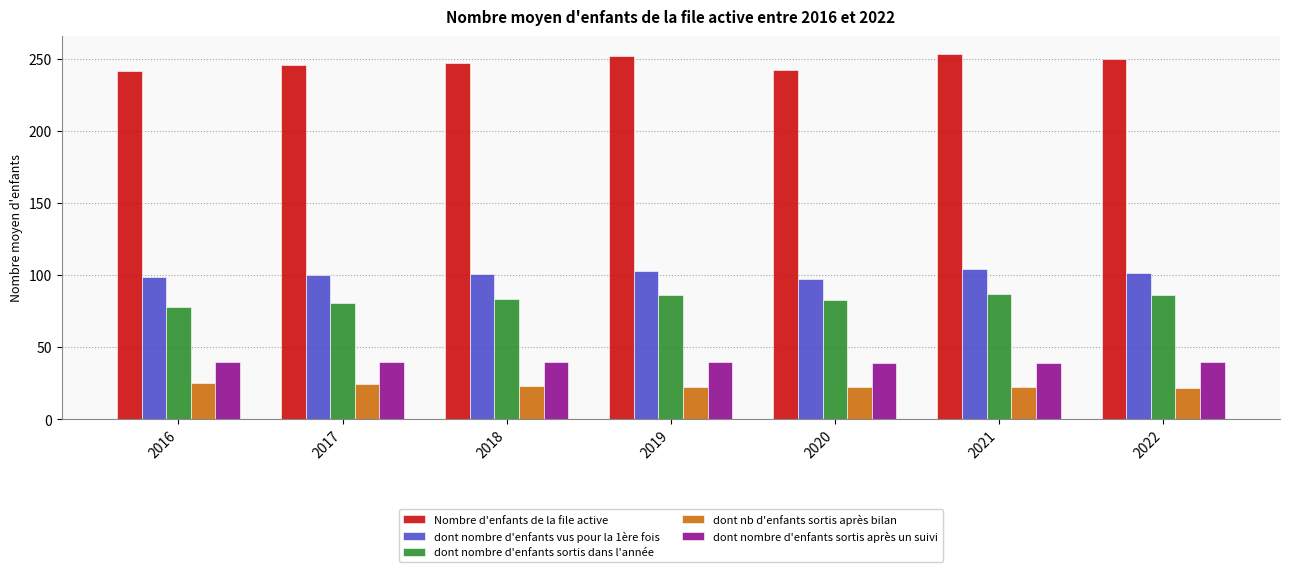

Which series has the widest spread of values?

Nombre d'enfants de la file active